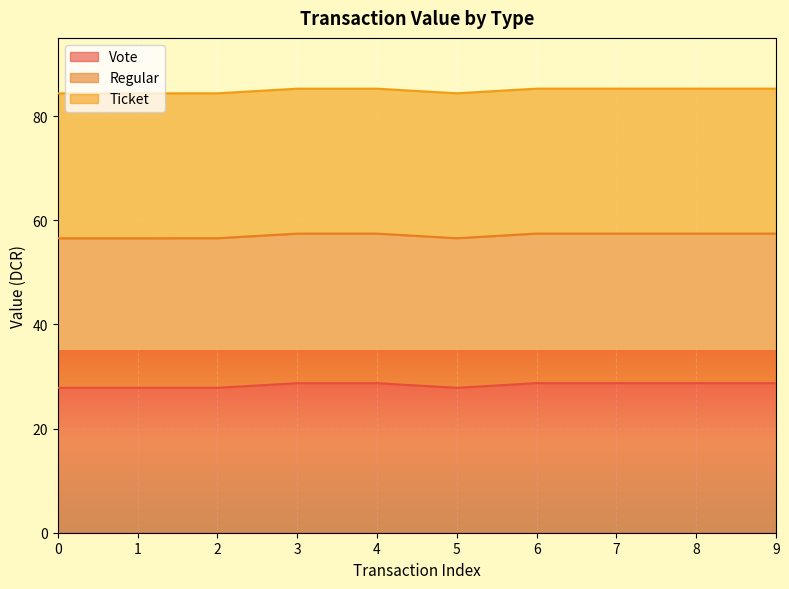

The value of Vote at 9 is 7.3. True or false?

False